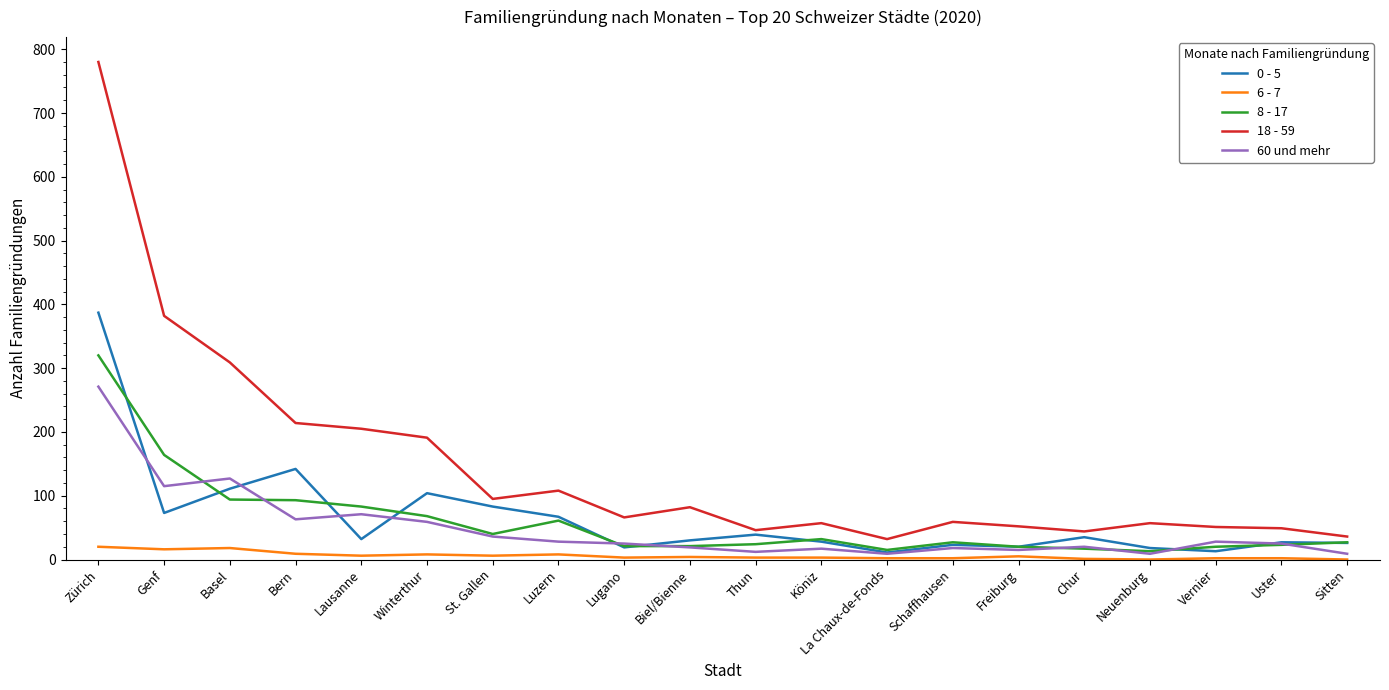

True or false: 8 - 17 and 18 - 59 intersect in this chart.

False